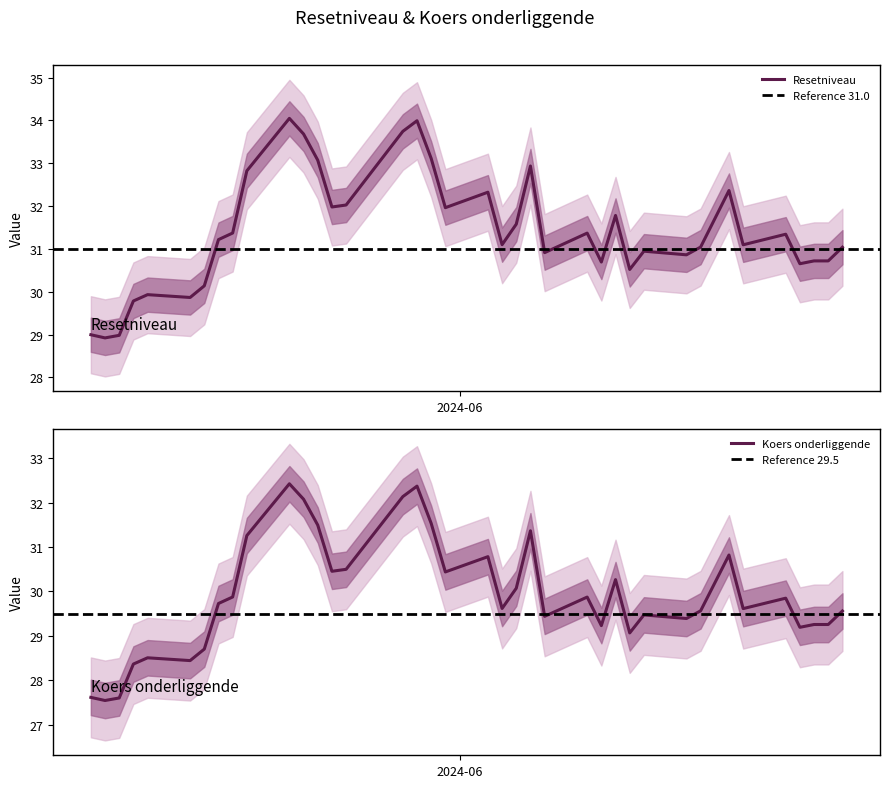

List the labels in order of Resetniveau value, largest first.

2024-05-20, 2024-05-29, 2024-05-28, 2024-05-21, 2024-05-30, 2024-05-22, 2024-06-06, 2024-05-17, 2024-06-20, 2024-06-03, 2024-05-24, 2024-05-23, 2024-05-31, 2024-06-12, 2024-06-05, 2024-05-16, 2024-06-10, 2024-06-24, 2024-05-15, 2024-06-04, 2024-06-21, 2024-06-18, 2024-06-28, 2024-06-14, 2024-06-07, 2024-06-17, 2024-06-27, 2024-06-26, 2024-06-11, 2024-06-25, 2024-06-13, 2024-05-14, 2024-05-10, 2024-05-13, 2024-05-09, 2024-05-06, 2024-05-08, 2024-05-07